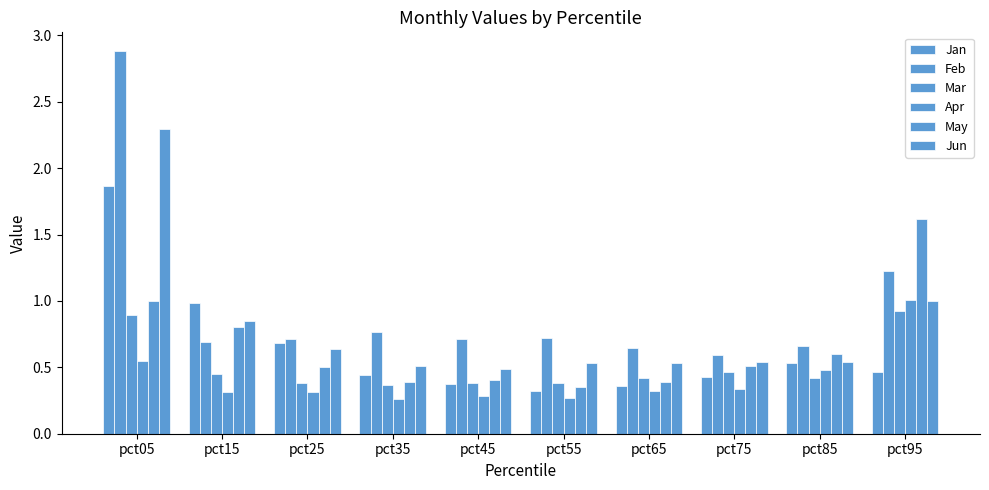

Between pct55 and pct15, which is larger?

pct15